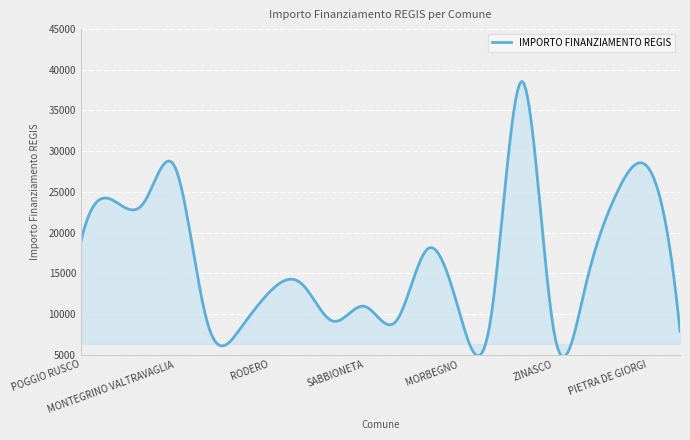

What is the smallest value displayed?

4730.9